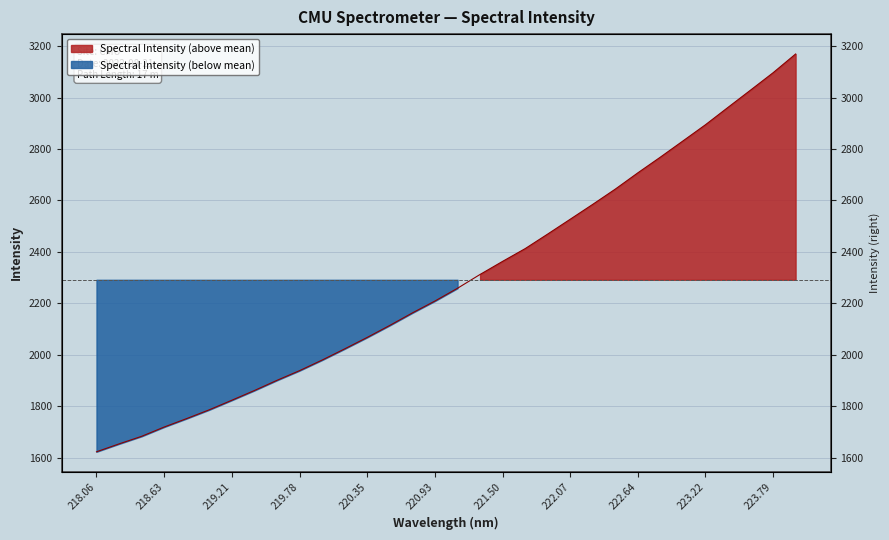

The value at 222.8355 is 1787.2. True or false?

False